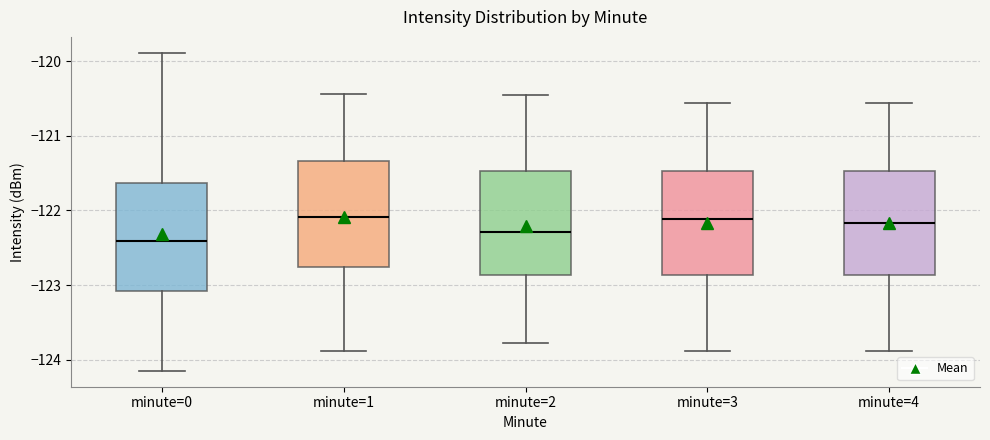

Where does the median line of the box for minute=2 sit on the y-axis? The values are not printed on the chart, so give them approximately, as read against the axis.

-122.3